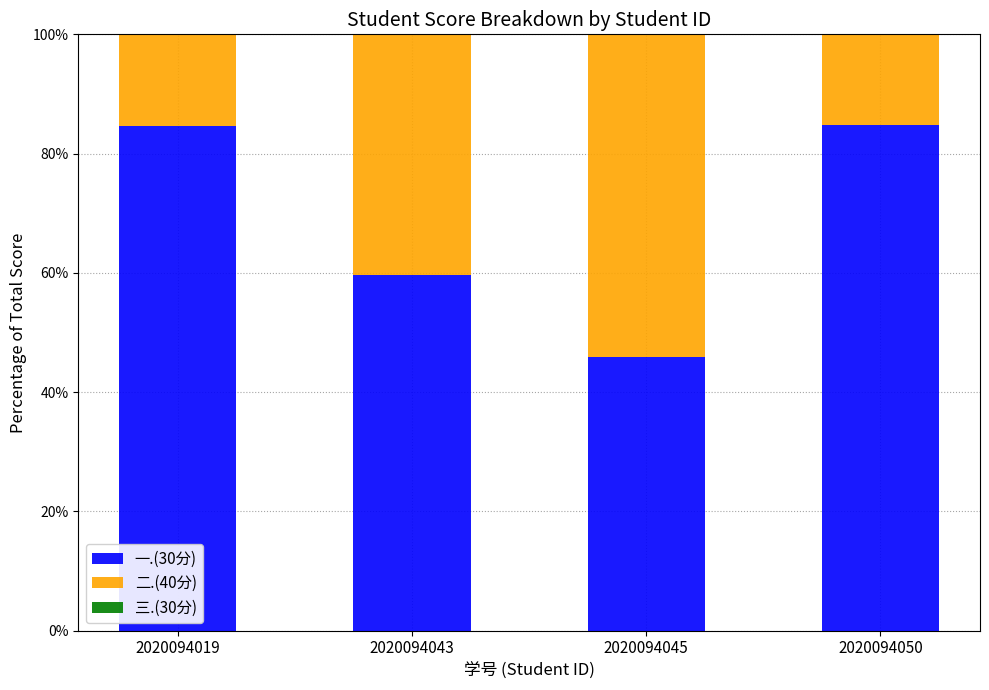

What is the total value across all series at 2020094043?

100.0